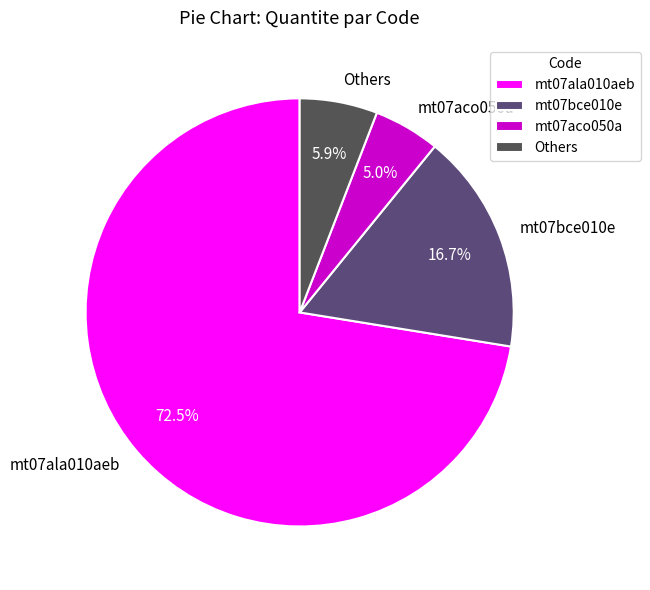

Rank the categories by value from highest to lowest.

mt07ala010aeb, mt07bce010e, Others, mt07aco050a